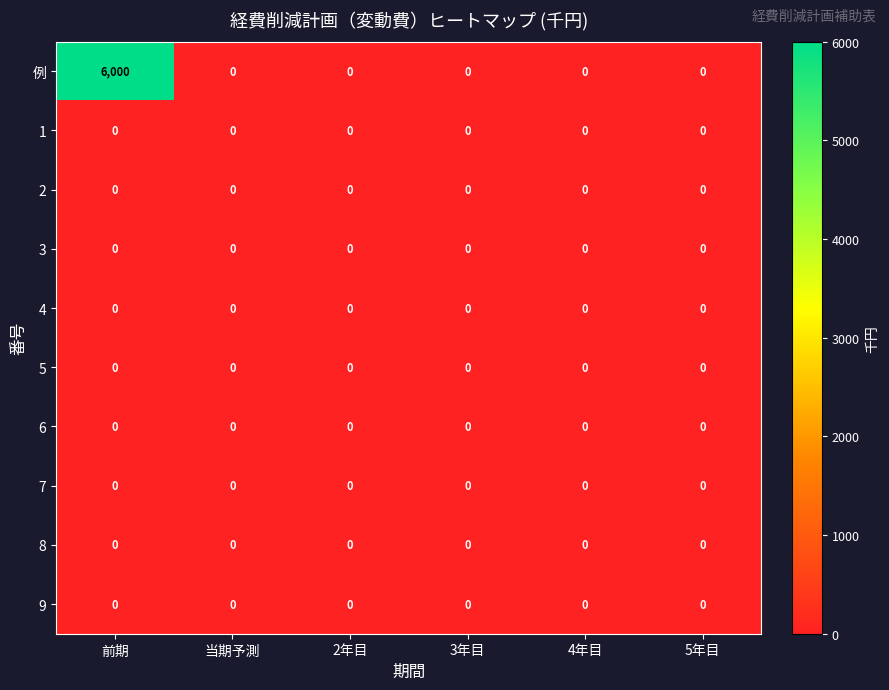

What is the difference between the maximum and minimum values in the 例 series?

6000